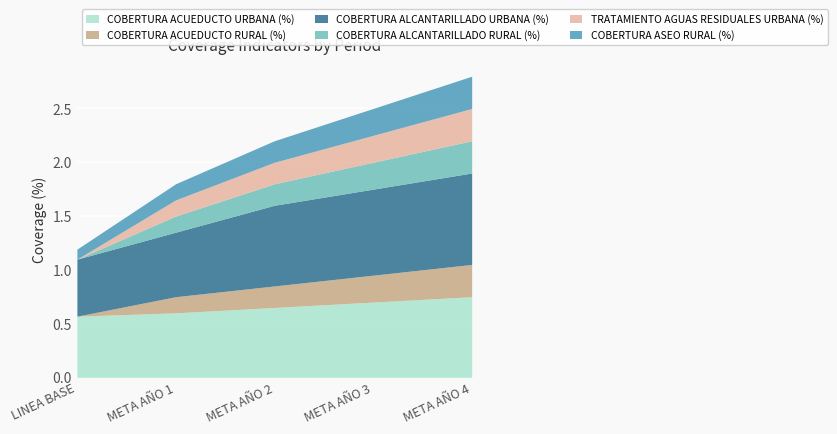

List the series in order of their peak value, highest first.

COBERTURA ALCANTARILLADO URBANA (%), COBERTURA ACUEDUCTO URBANA (%), COBERTURA ACUEDUCTO RURAL (%), COBERTURA ALCANTARILLADO RURAL (%), TRATAMIENTO AGUAS RESIDUALES URBANA (%), COBERTURA ASEO RURAL (%)